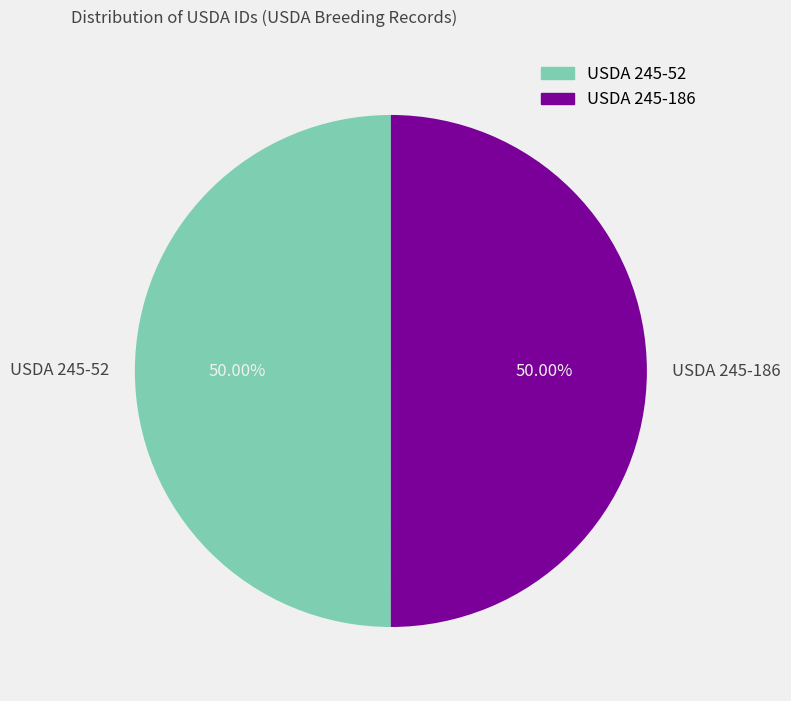

What percentage is the USDA 245-186 slice, to the nearest percent?

50%